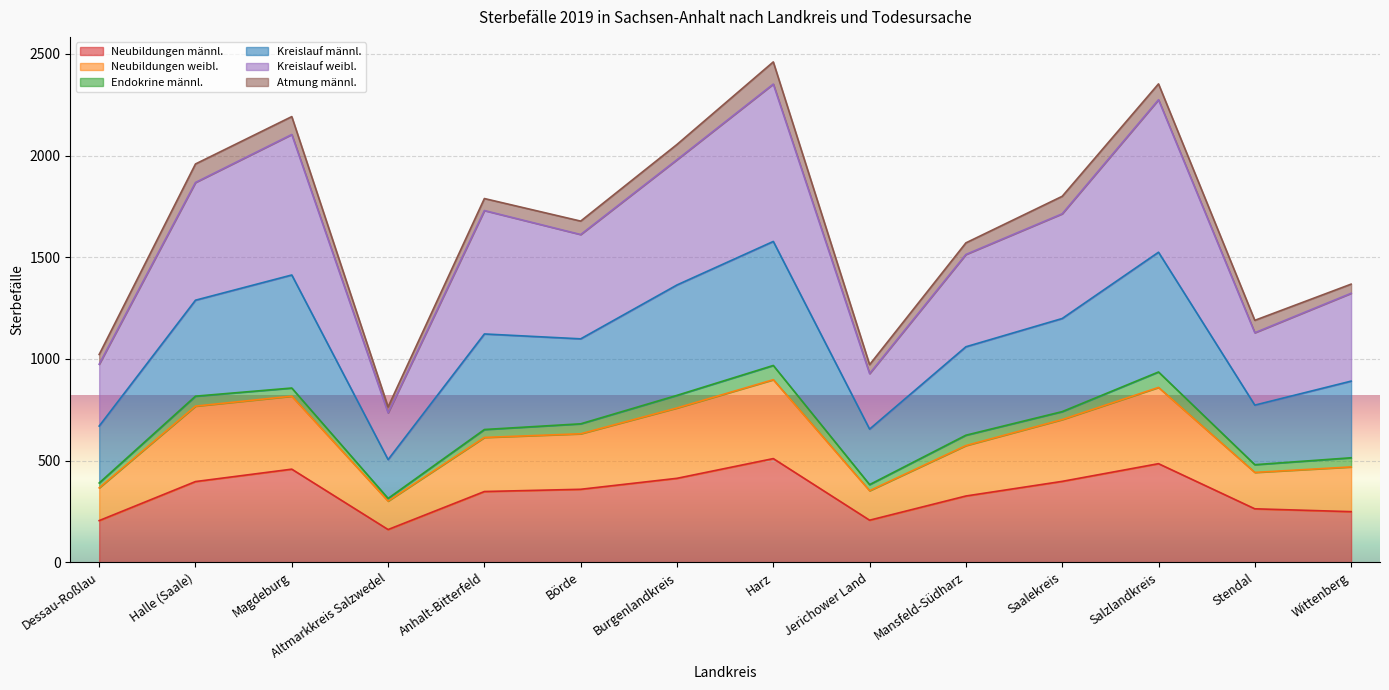

True or false: Kreislauf weibl. has a value of 1997 at Stendal.

False